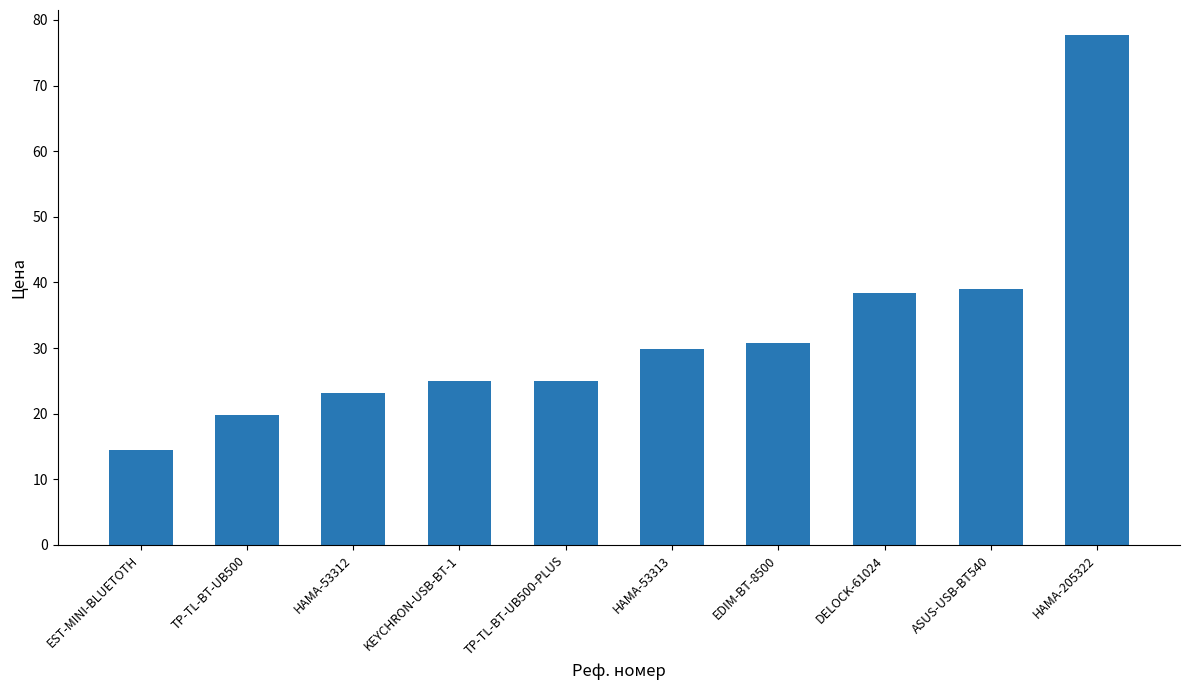

The chart shows a value of 47.6 at HAMA-53313. True or false?

False